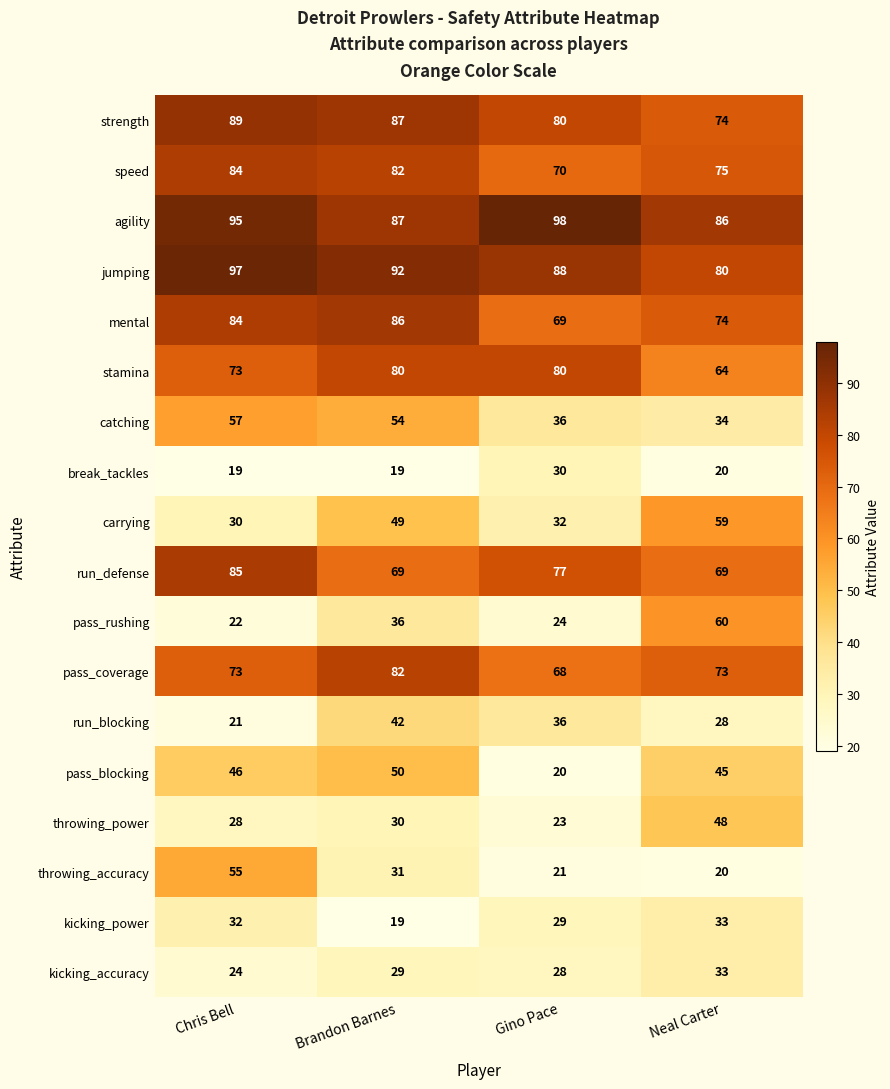

How many mental values are between 74 and 86?

3